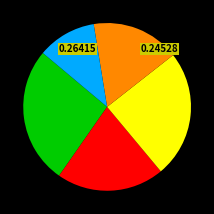

Does any single category account for the majority?

No